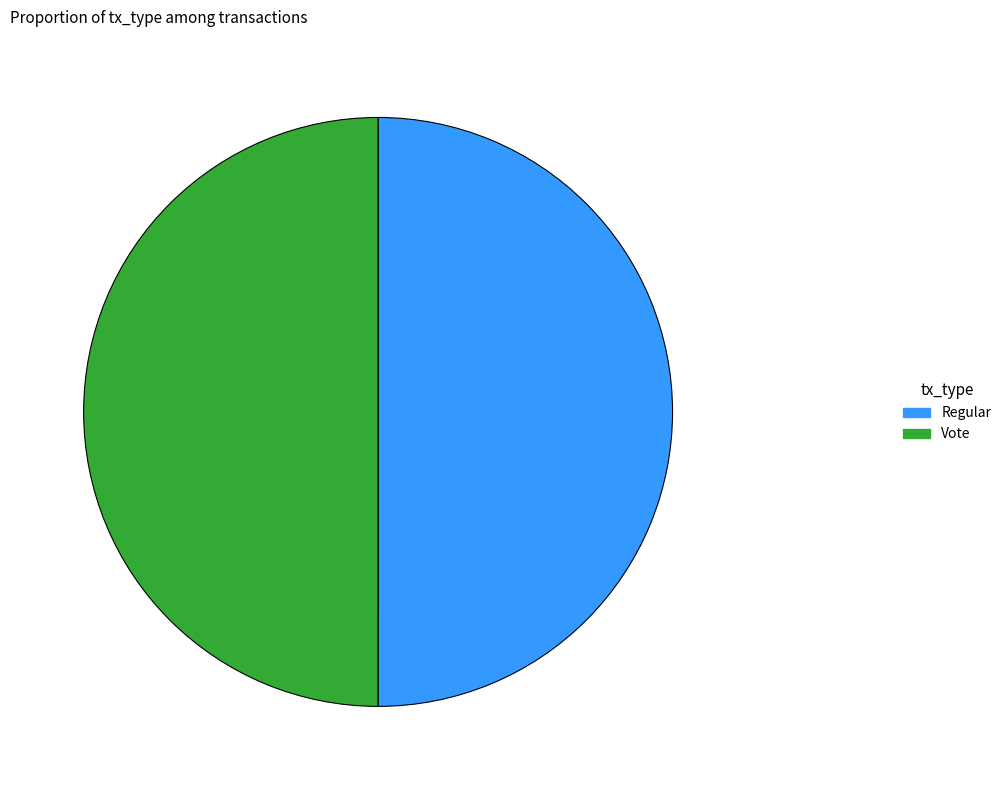

Combined, do Vote and Regular account for over 50%?

Yes